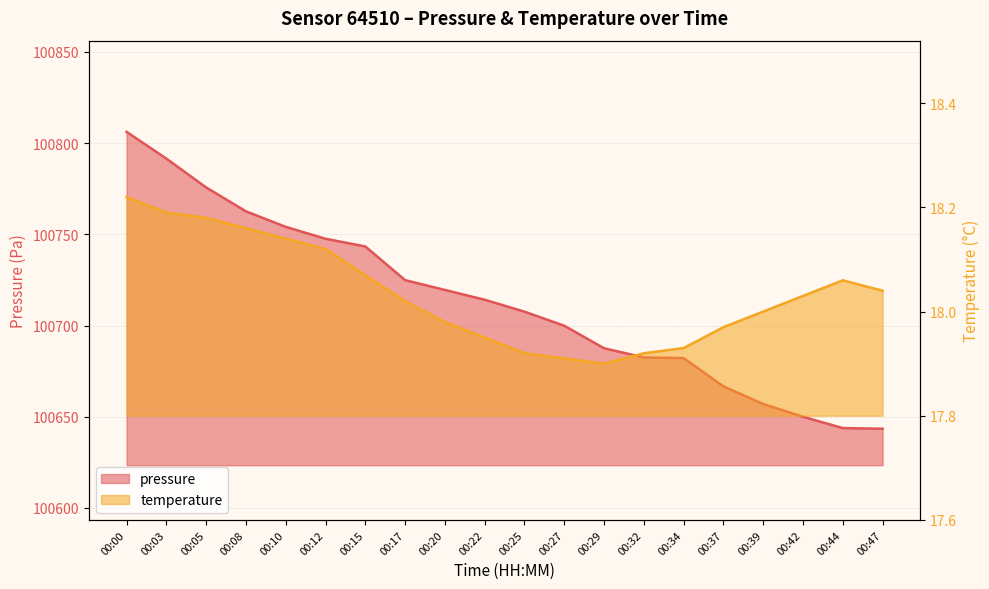

How many data points in temperature are above 18?

11